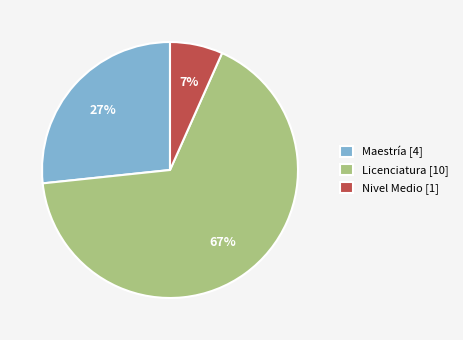

The Maestría [4] slice represents 27% of the pie. True or false?

True